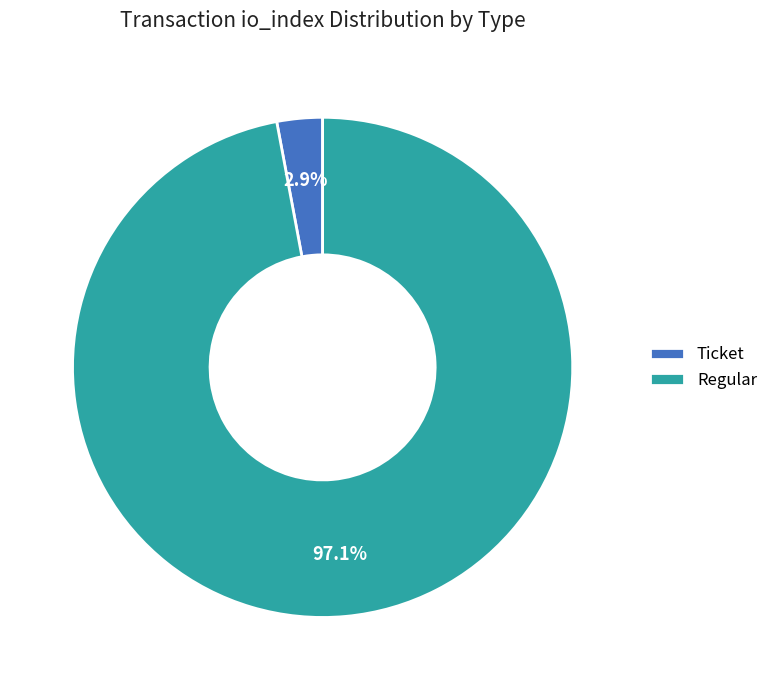

Which has a higher value, Ticket or Regular?

Regular